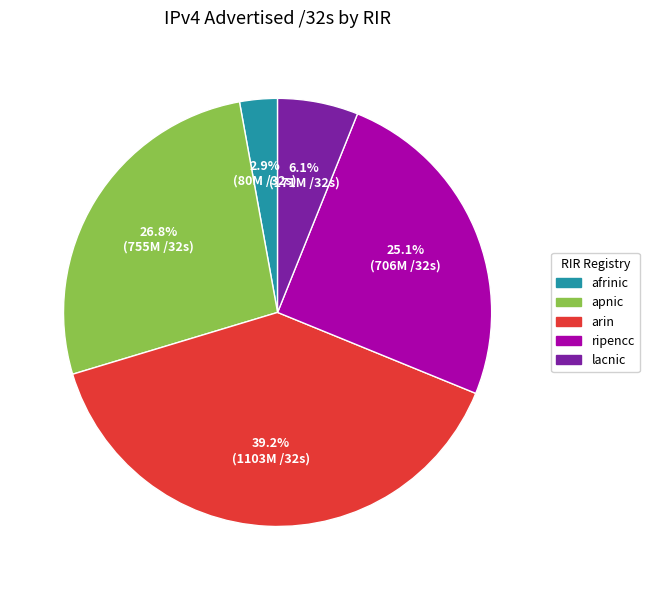

Does ripencc account for over 50% of the chart?

No